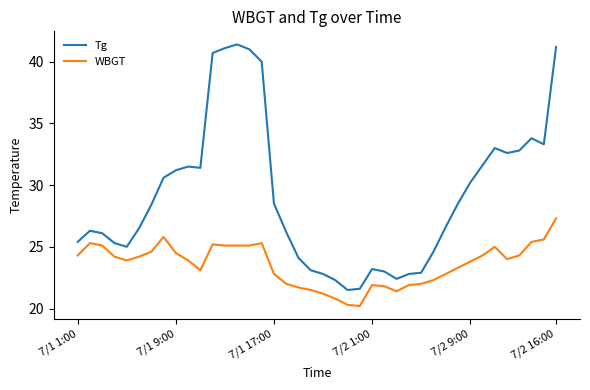

What is the maximum value for Tg?

41.4